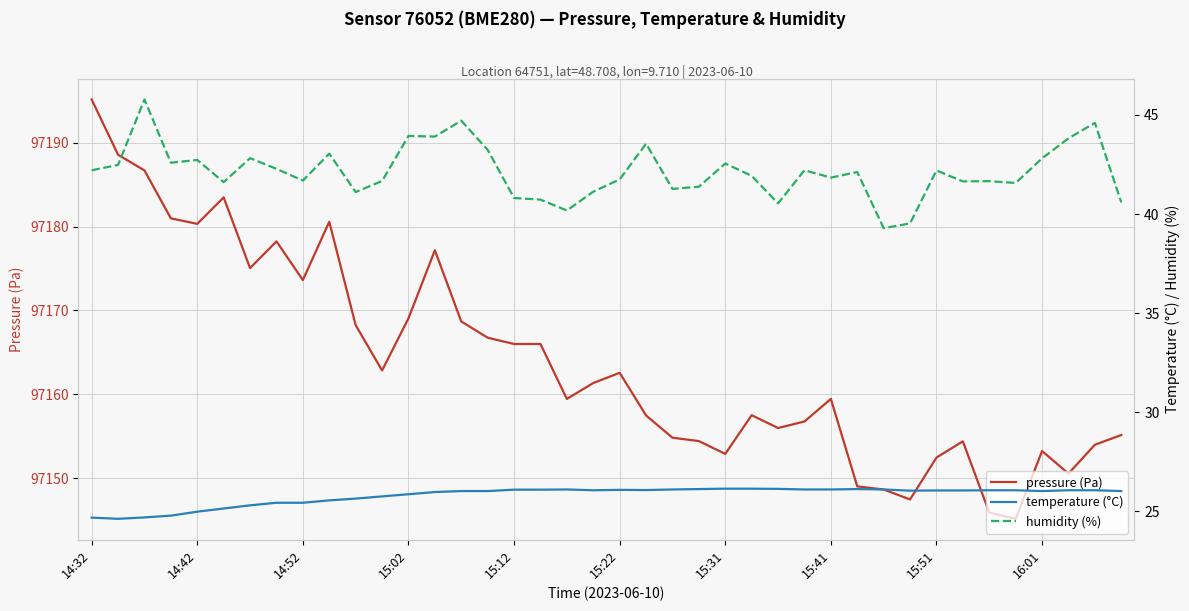

How many interior local valleys does the pressure (Pa) series have?

10